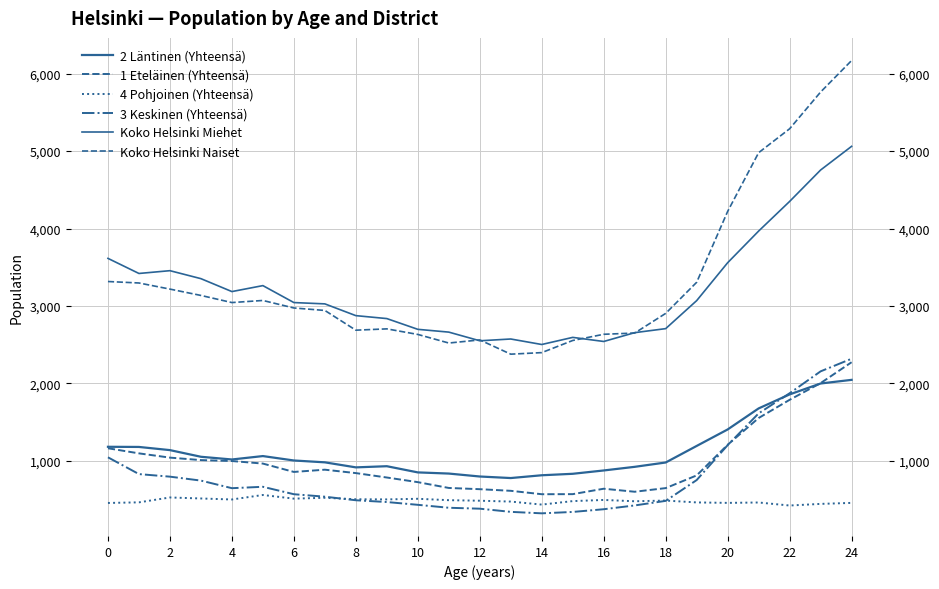

At which category does the chart reach its minimum across all series?

14